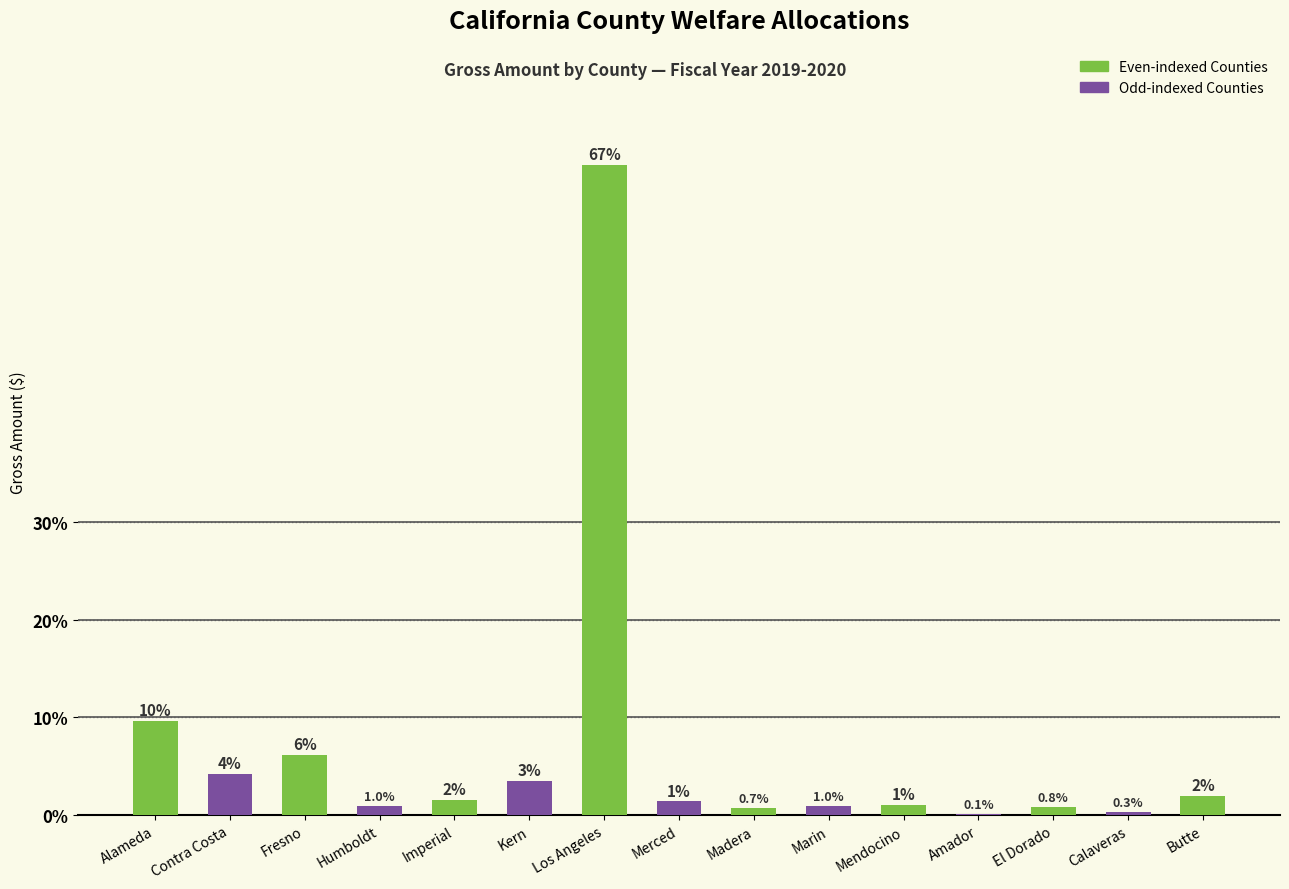

What is the sum of all values?

100.0